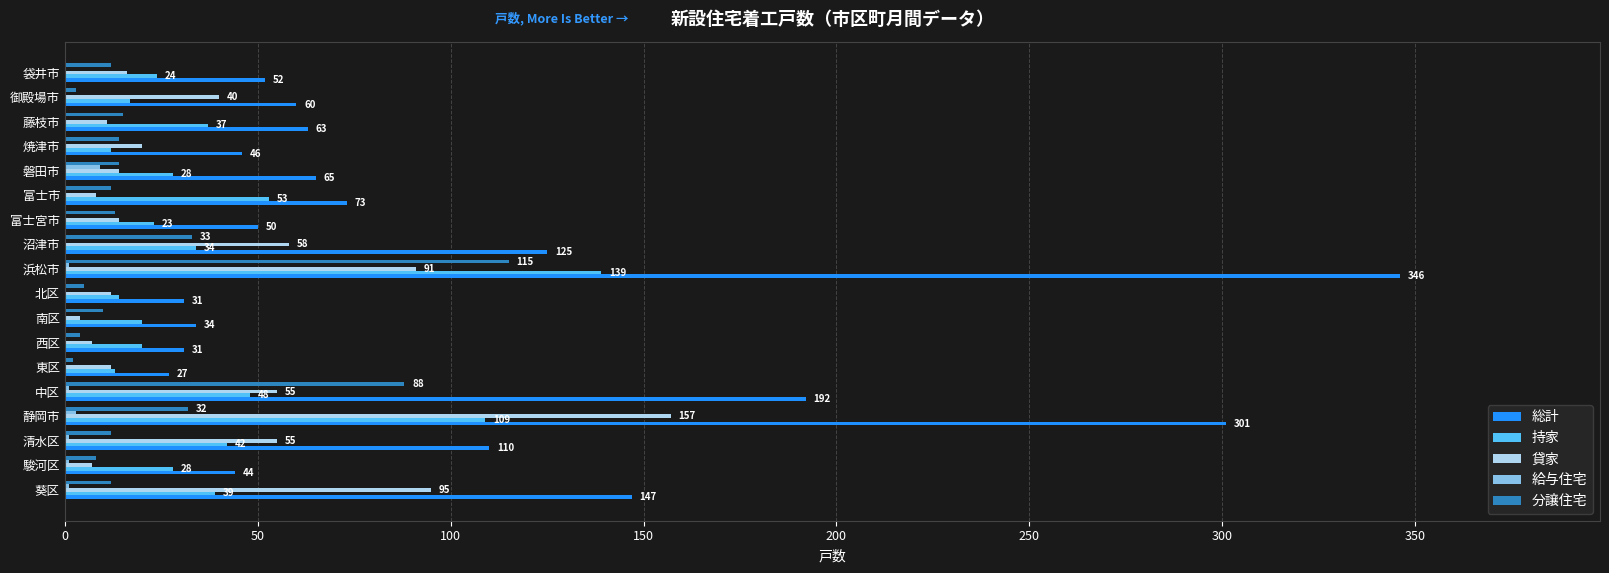

What is the greatest value displayed?

346